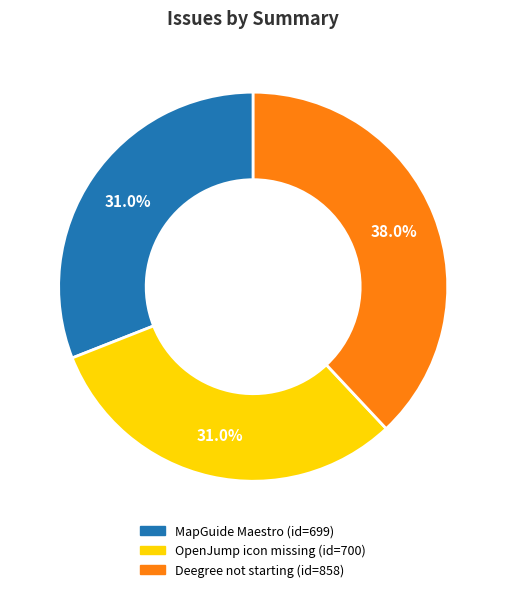

How many segments does this pie chart have?

3